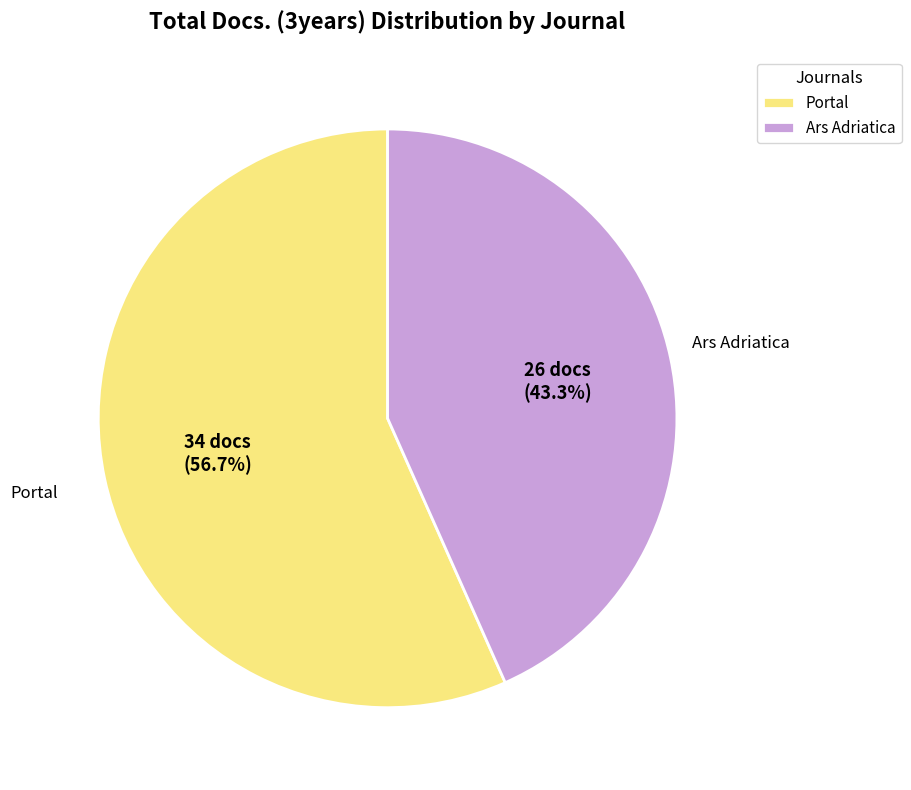

To the nearest percent, what is the combined percentage of Ars Adriatica and Portal?

100%